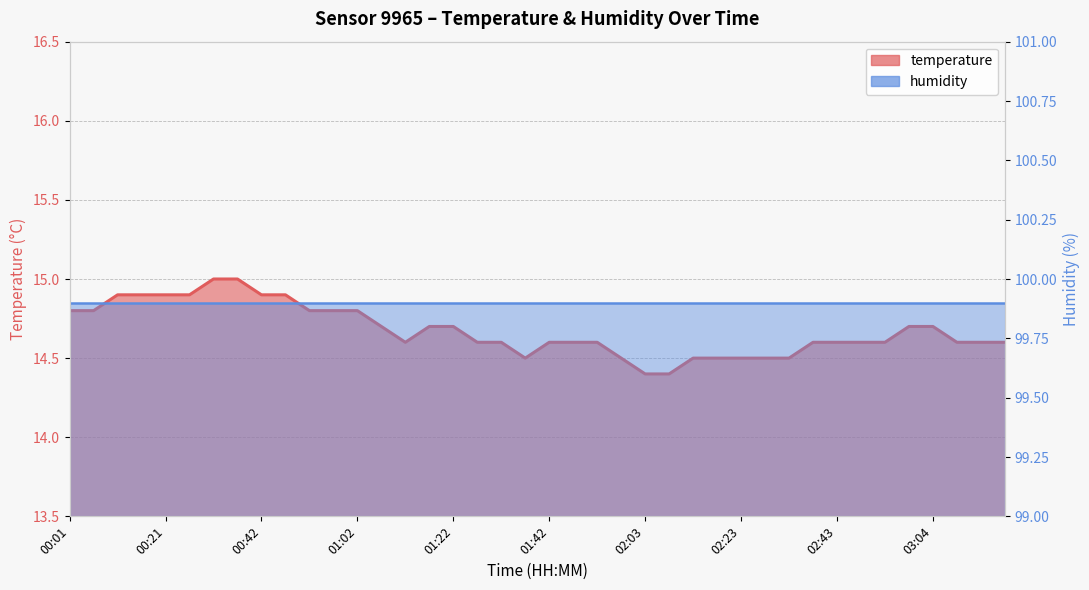

What position from the left is 02:33?

31